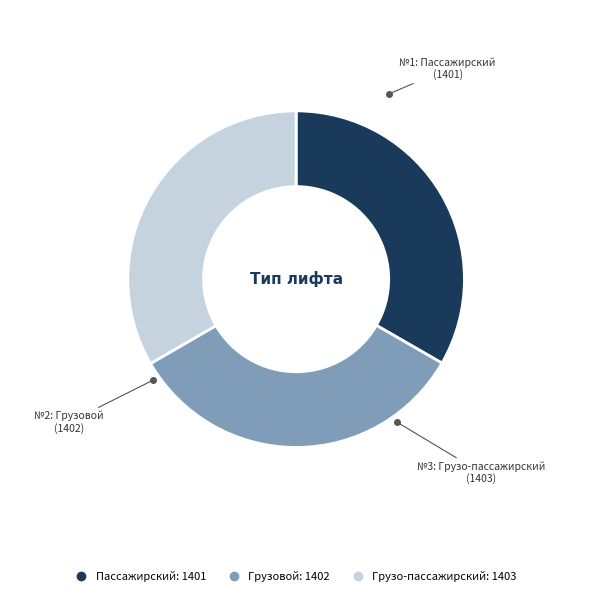

Does Грузо-пассажирский account for over 50% of the chart?

No